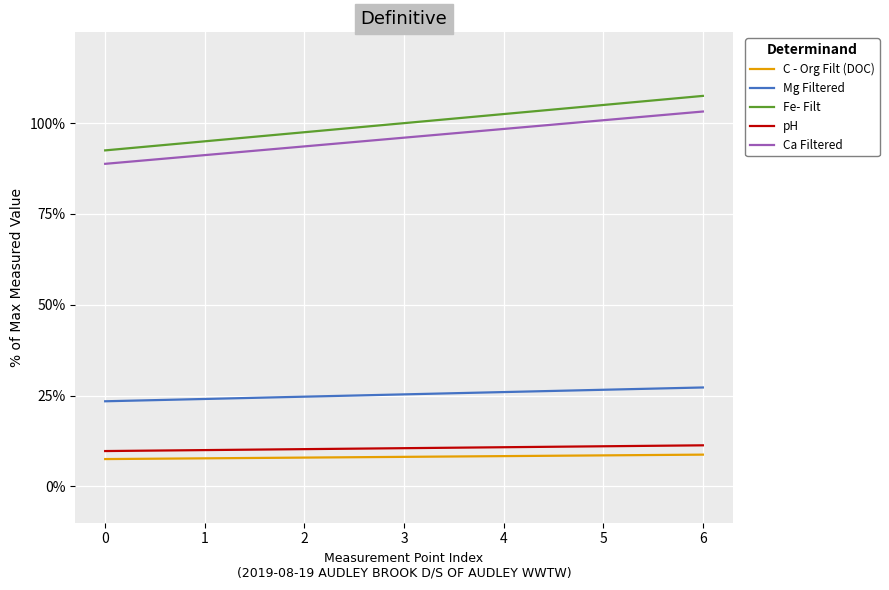

What is the total value across all series at 4?

246.0